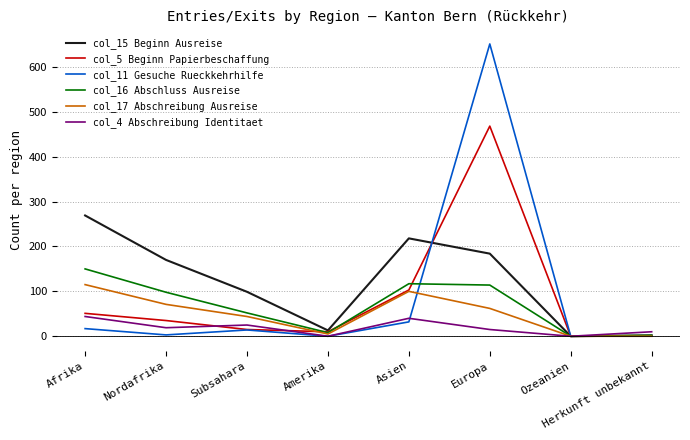

Is it true that col_5 Beginn Papierbeschaffung equals 59 at Nordafrika?

False